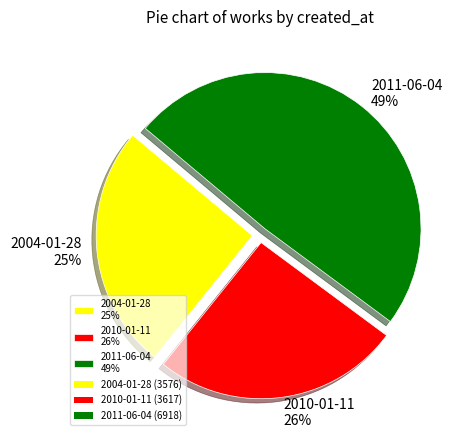

Is it true that 2004-01-28 is 25% of the pie?

True